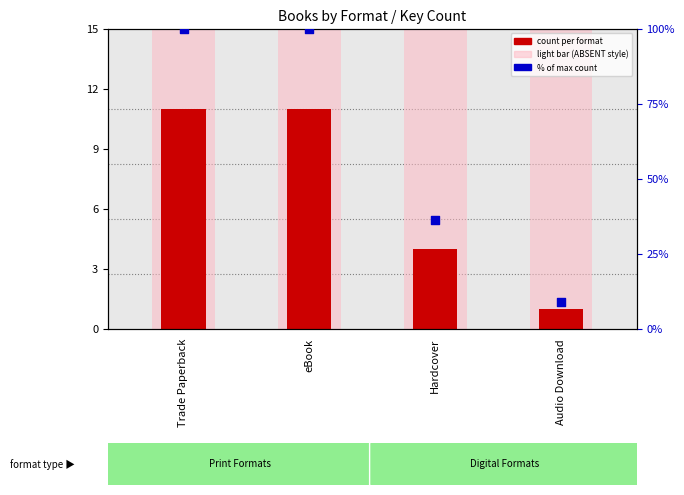

Which series has the largest Y range (max minus min)?

% of max count